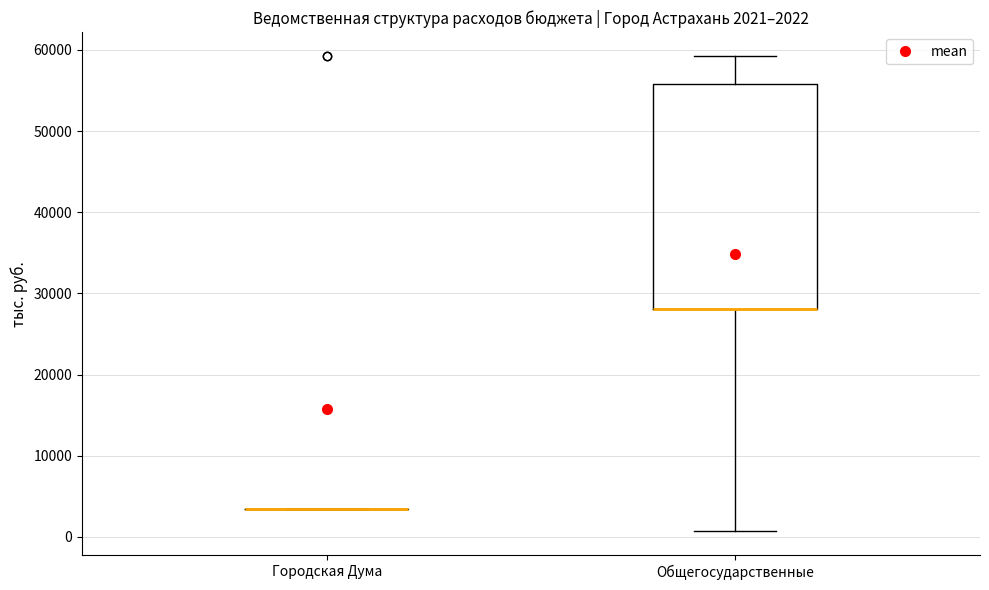

Comparing the boxes themselves (not the whiskers), which one is the tallest?

Общегосударственные